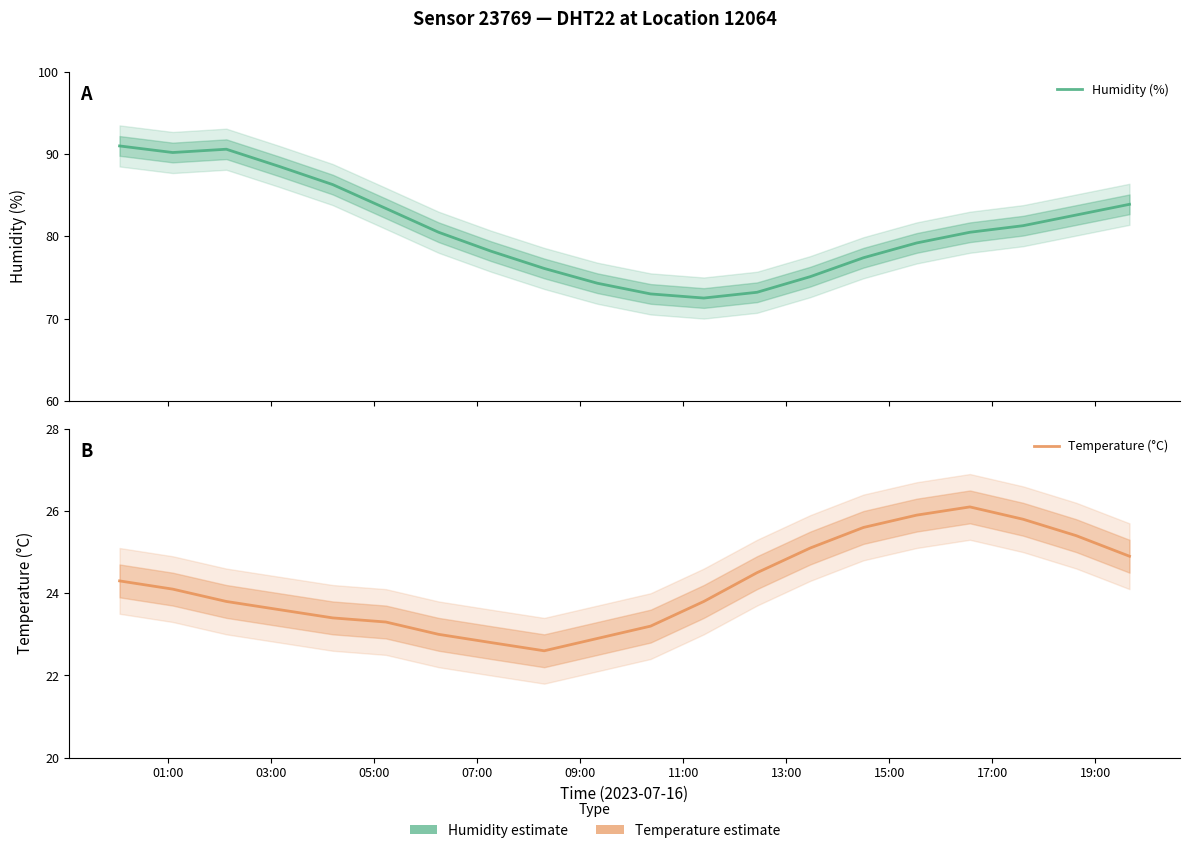

True or false: Temperature (°C) has more than 1 points higher than both neighbors.

False